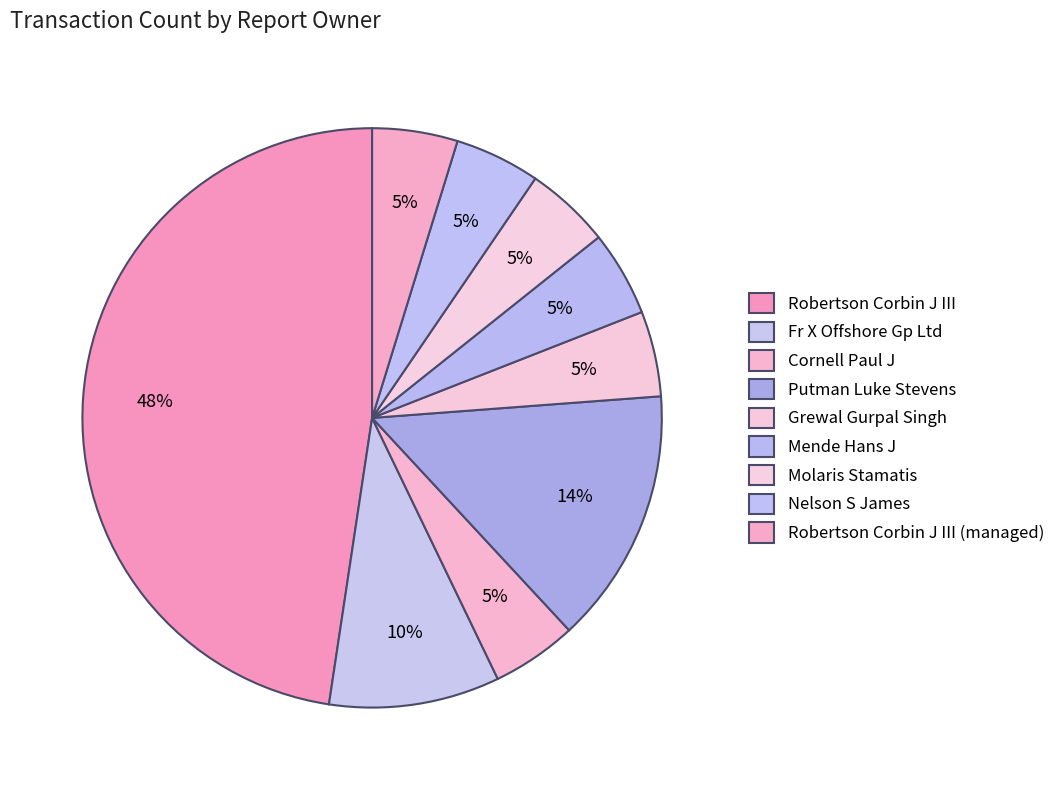

How many segments does this pie chart have?

9